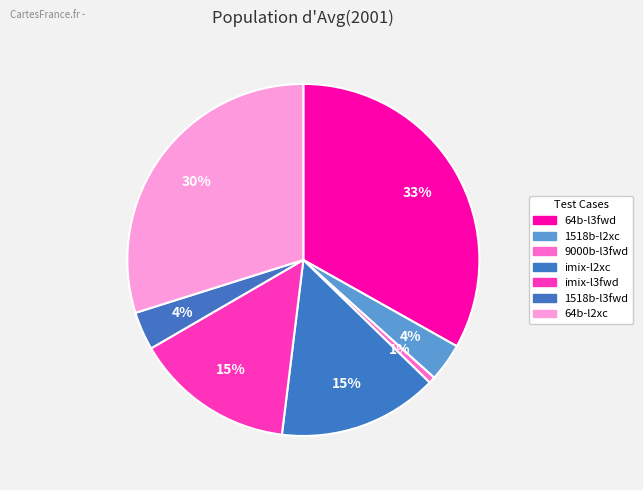

Count the number of slices in the pie.

7